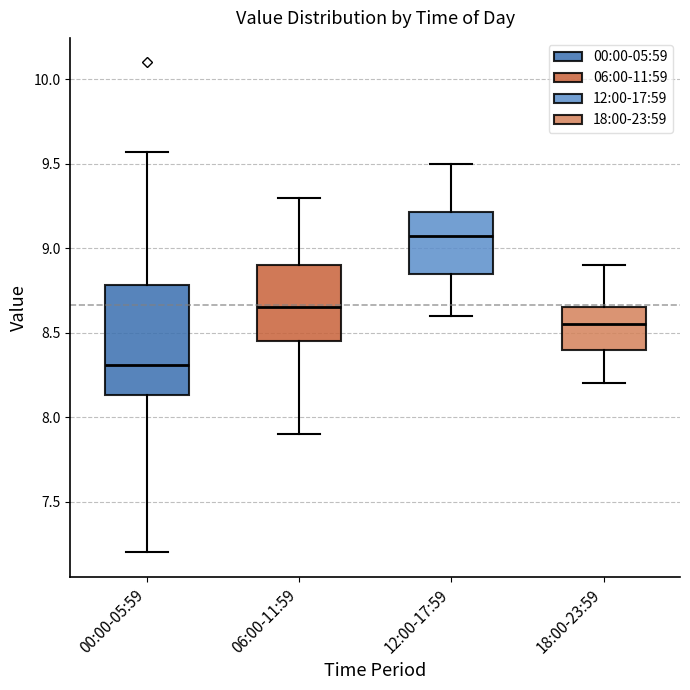

Where does the lower whisker of the box for 18:00-23:59 end on the y-axis? The values are not printed on the chart, so give them approximately, as read against the axis.

8.20